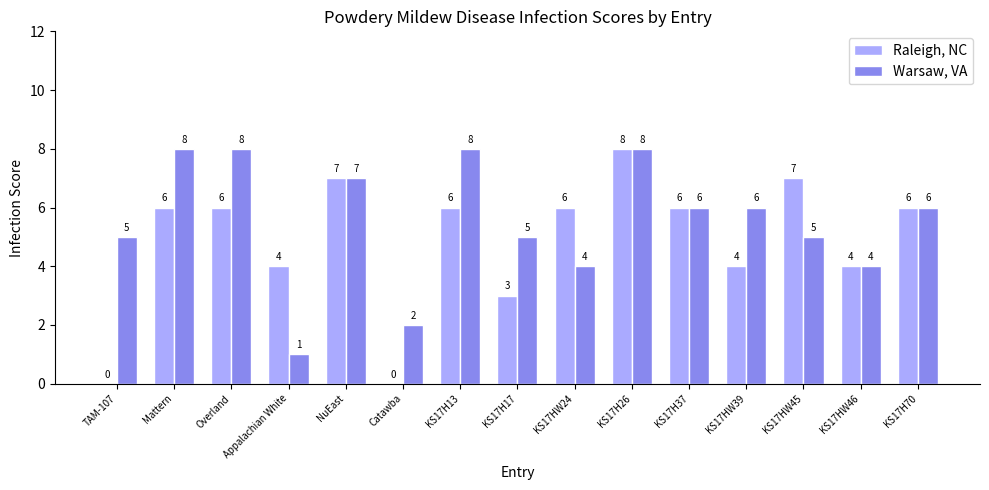

What is the total value across all series at TAM-107?

5